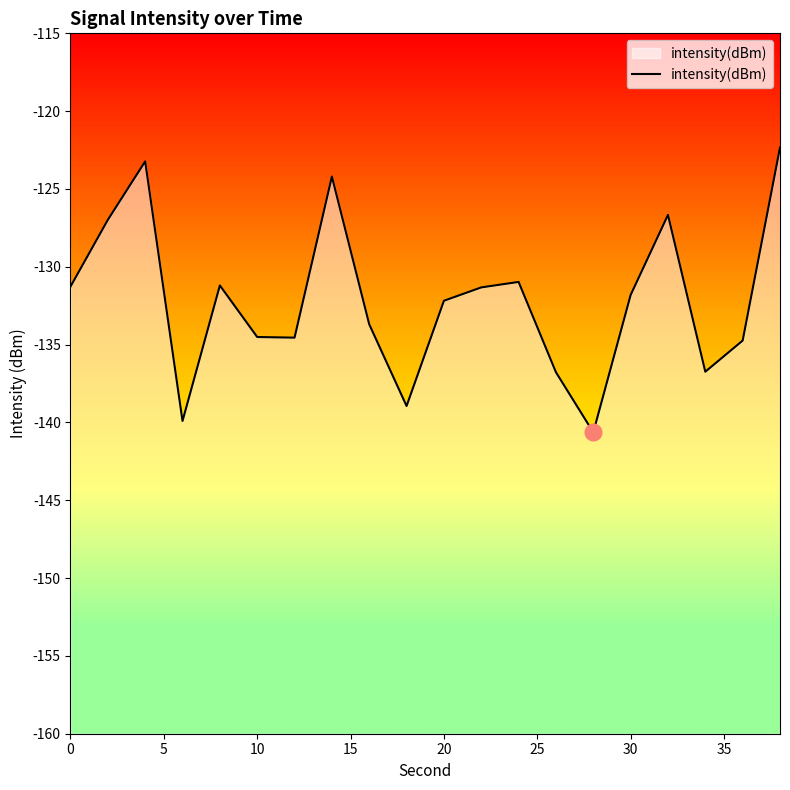

What is the greatest value displayed?

-122.3